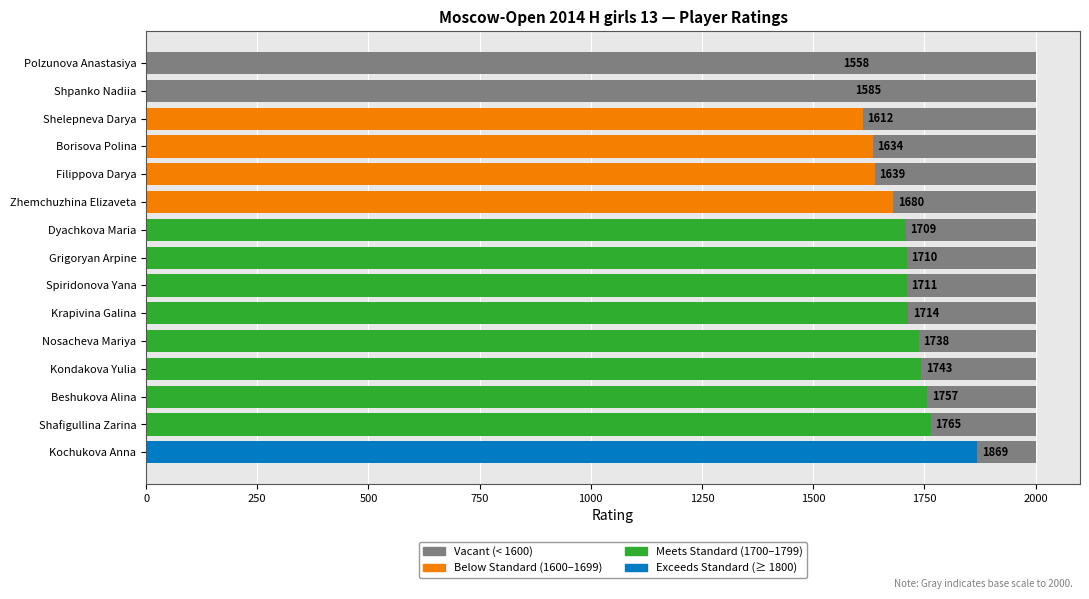

What is the change in value from Kochukova Anna to Zhemchuzhina Elizaveta?

-189